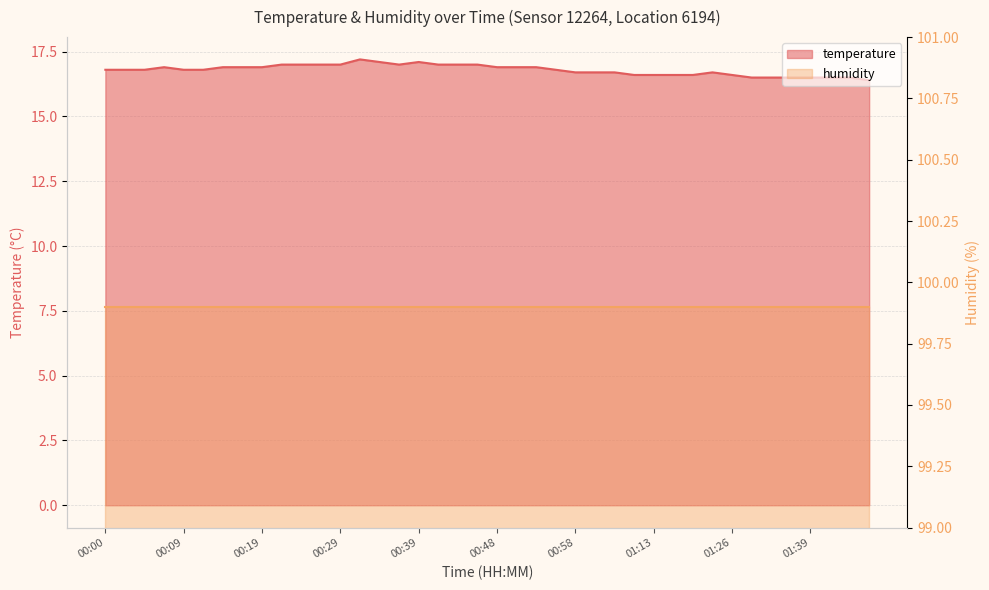

Between 00:05 and 00:53, which is larger?

00:53